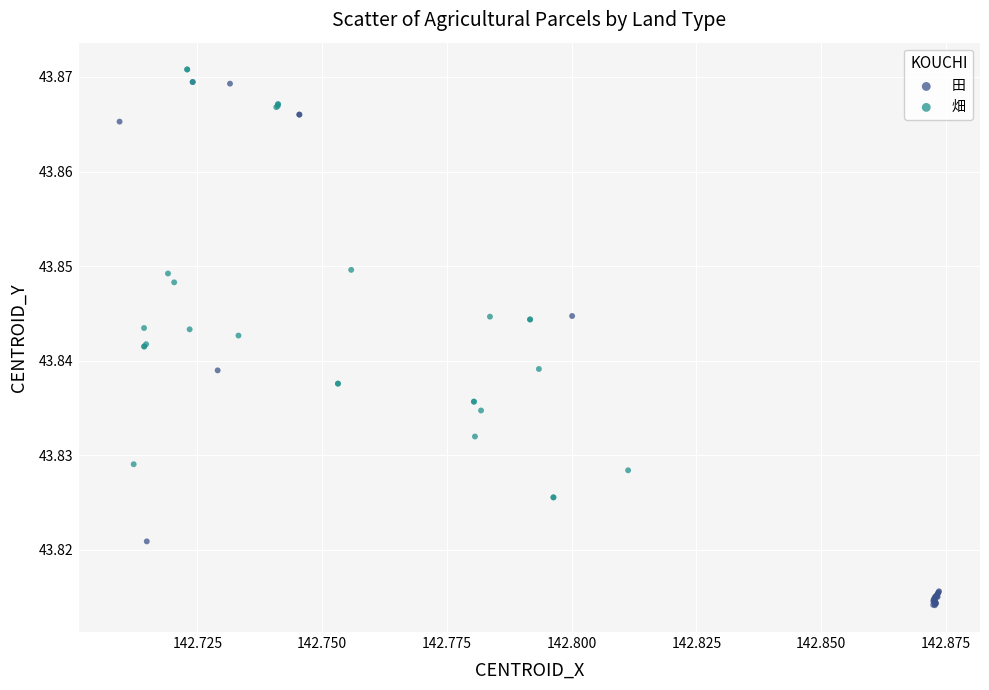

Which series has the widest spread of Y values?

田